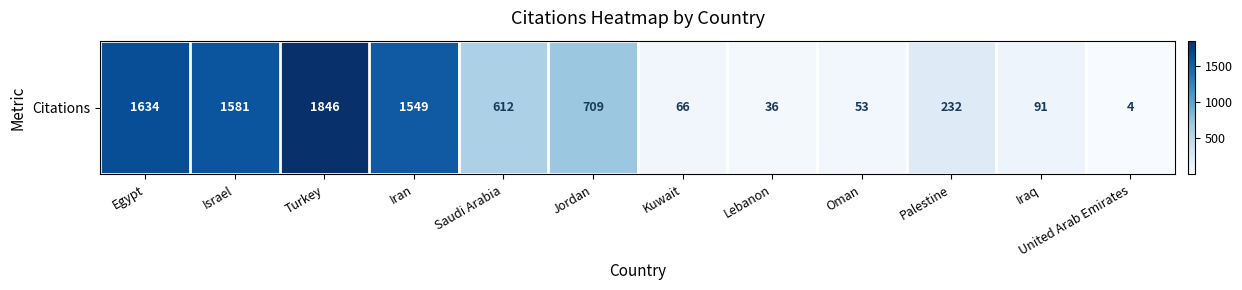

Where is the data nearest to the value 925?

Jordan